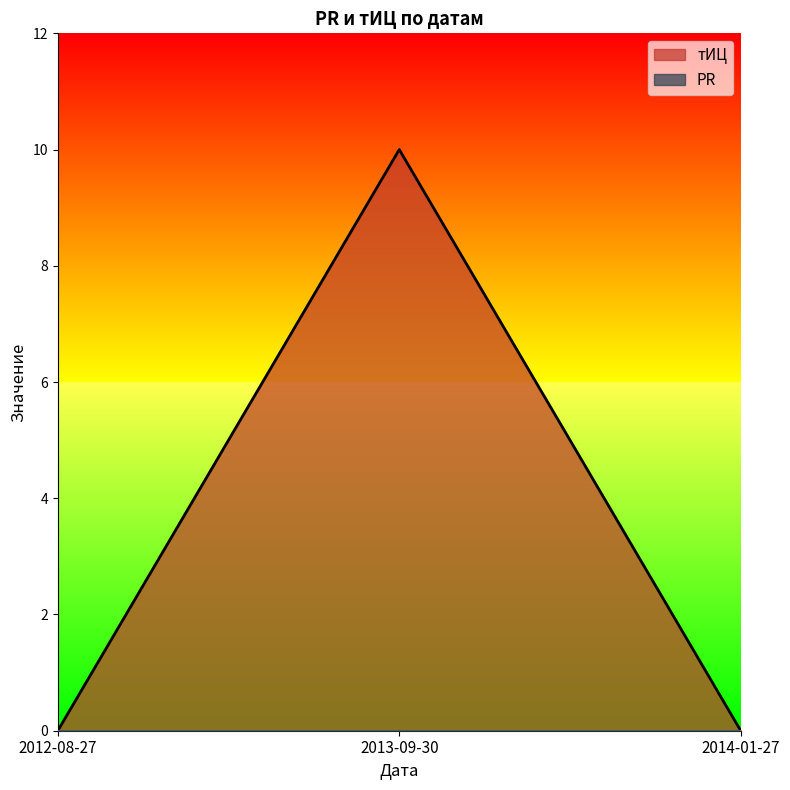

How many values are between 0 and 10?

3